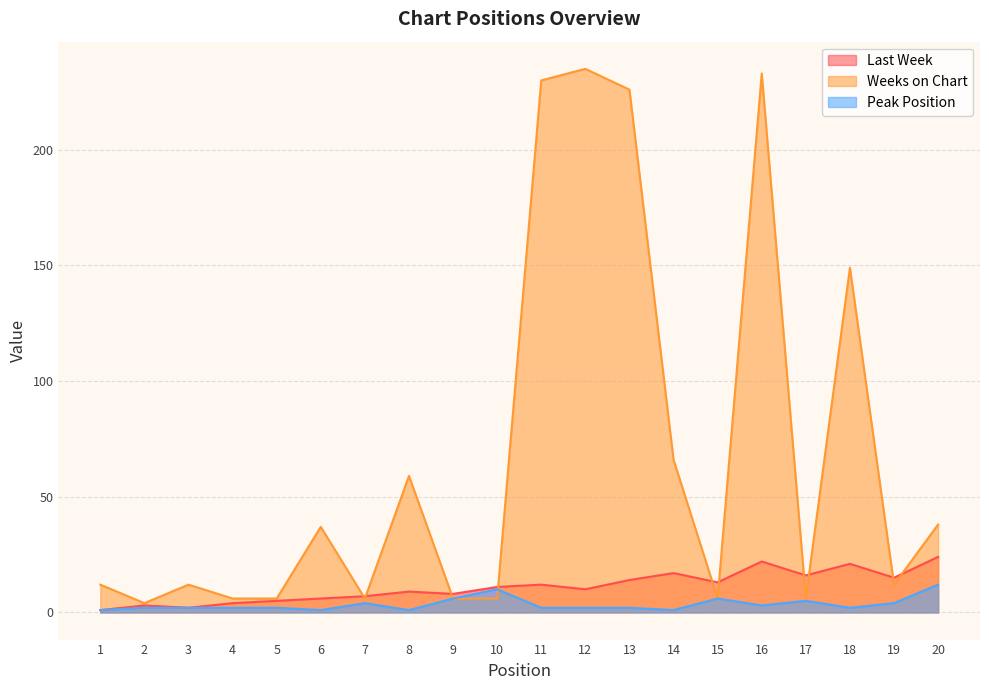

Is it true that Last Week equals 21 at 18?

True